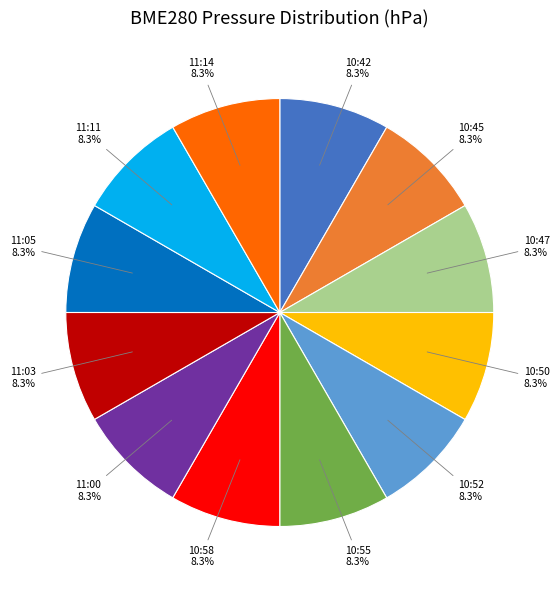

Is there a majority slice in this chart?

No